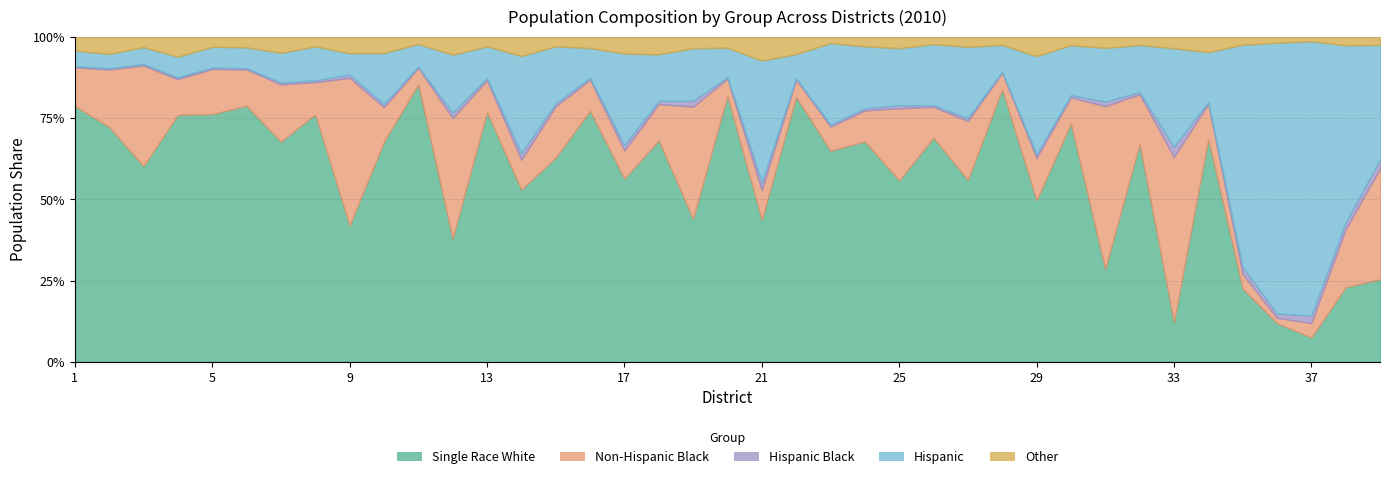

At how many categories does at least one series exceed 0?

39